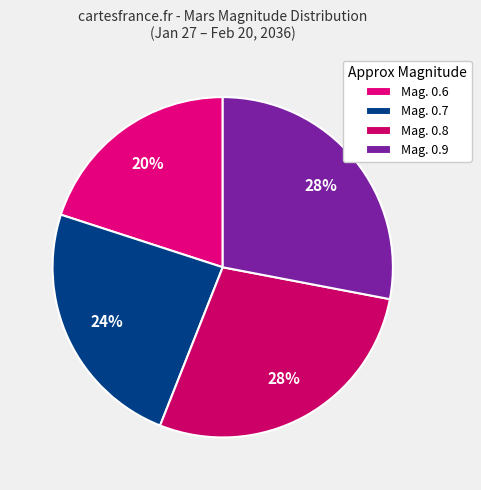

Count the number of slices in the pie.

4